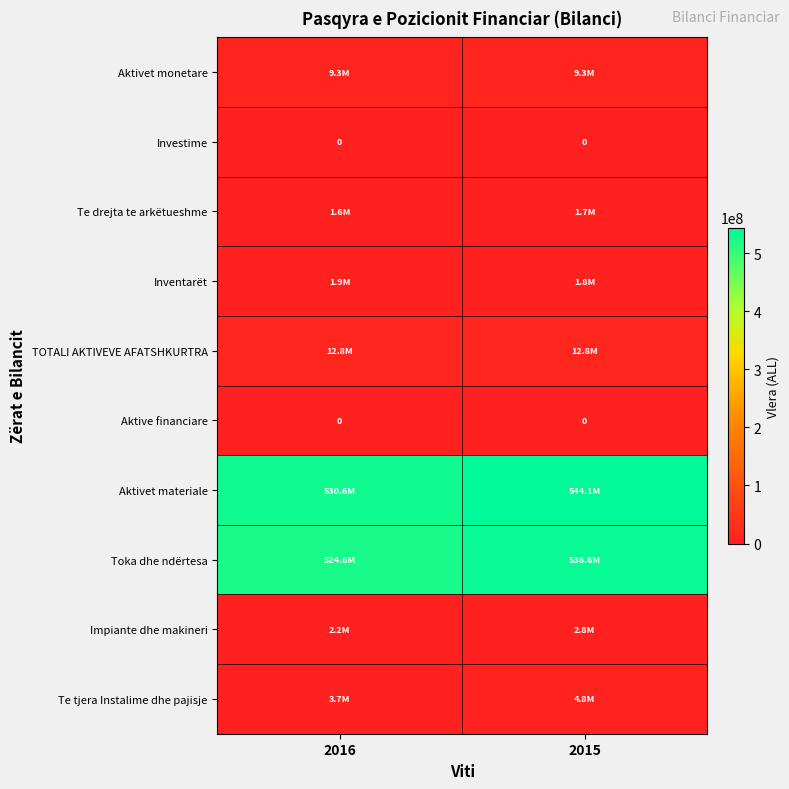

Which has a higher value, 2016 or 2015?

2016